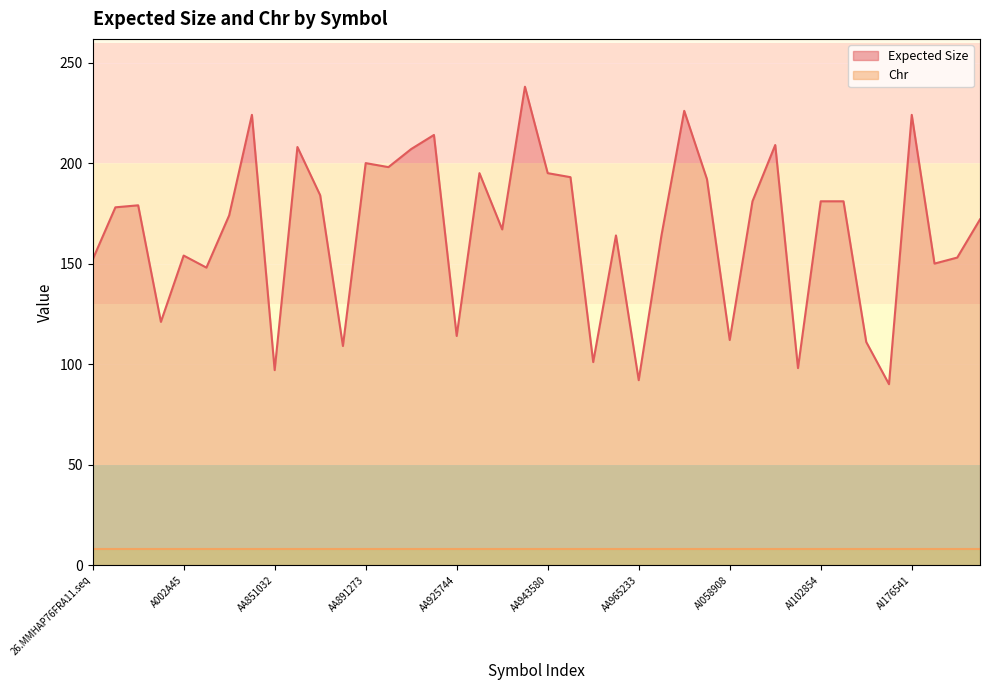

True or false: the data shows 214 at AA894003.

True